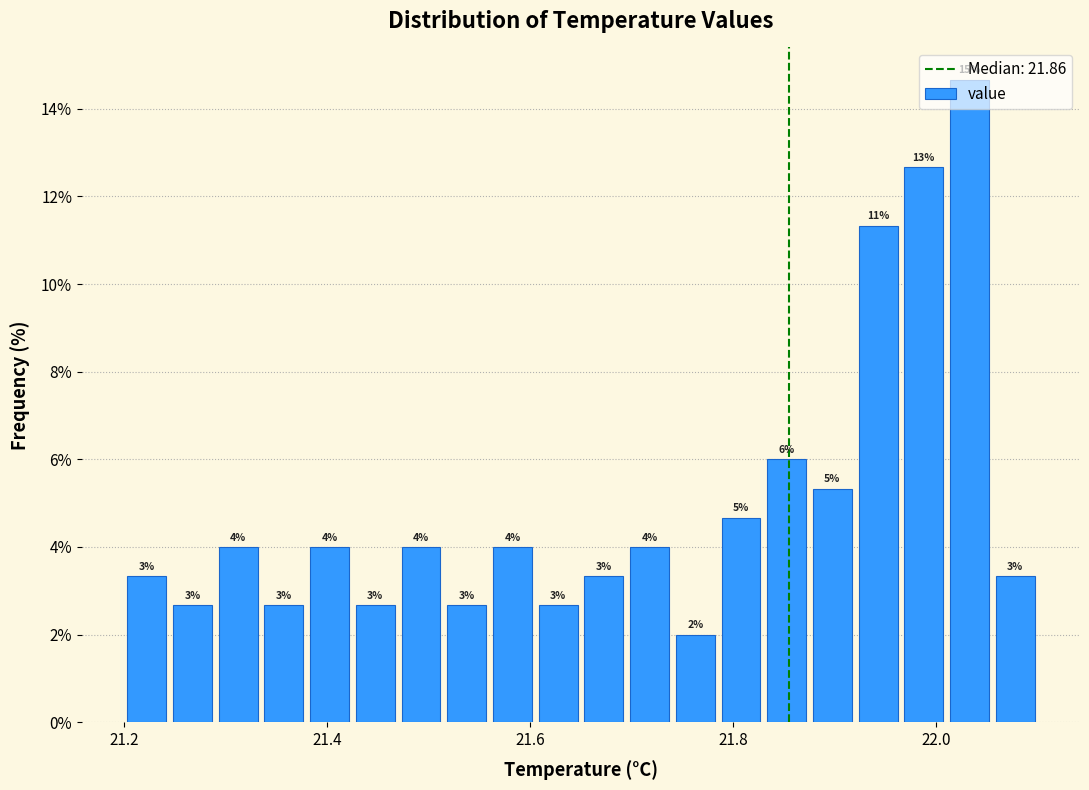

Around what value on the x-axis is the tallest bar? Give the approximate position of its centre, as read against the axis.

22.04